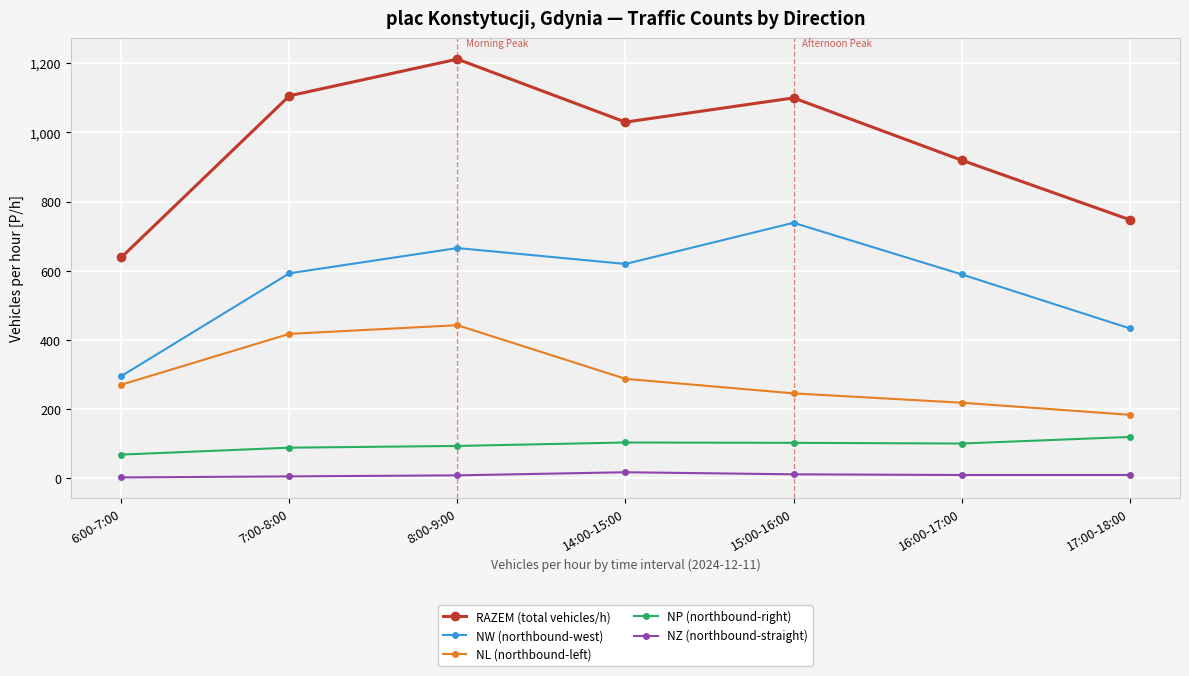

How many interior local peaks does the NL (northbound-left) series have?

1